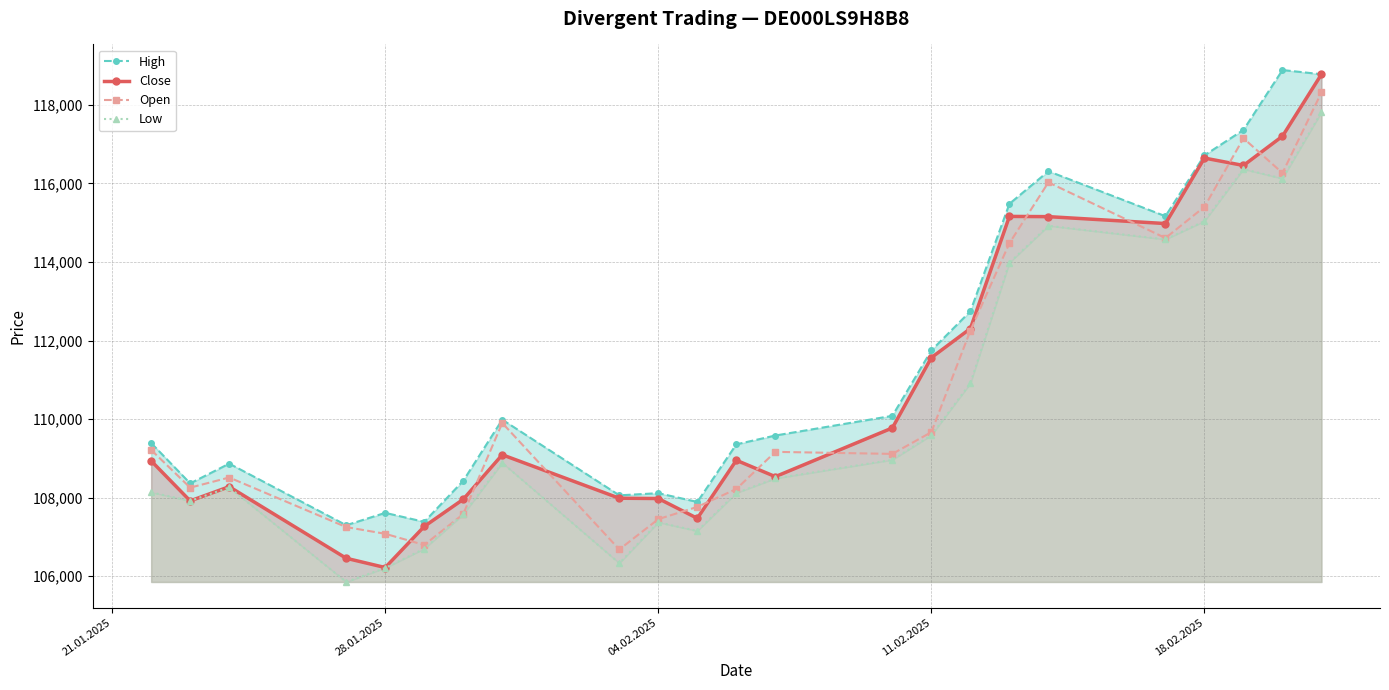

What is the maximum value for Open?

118316